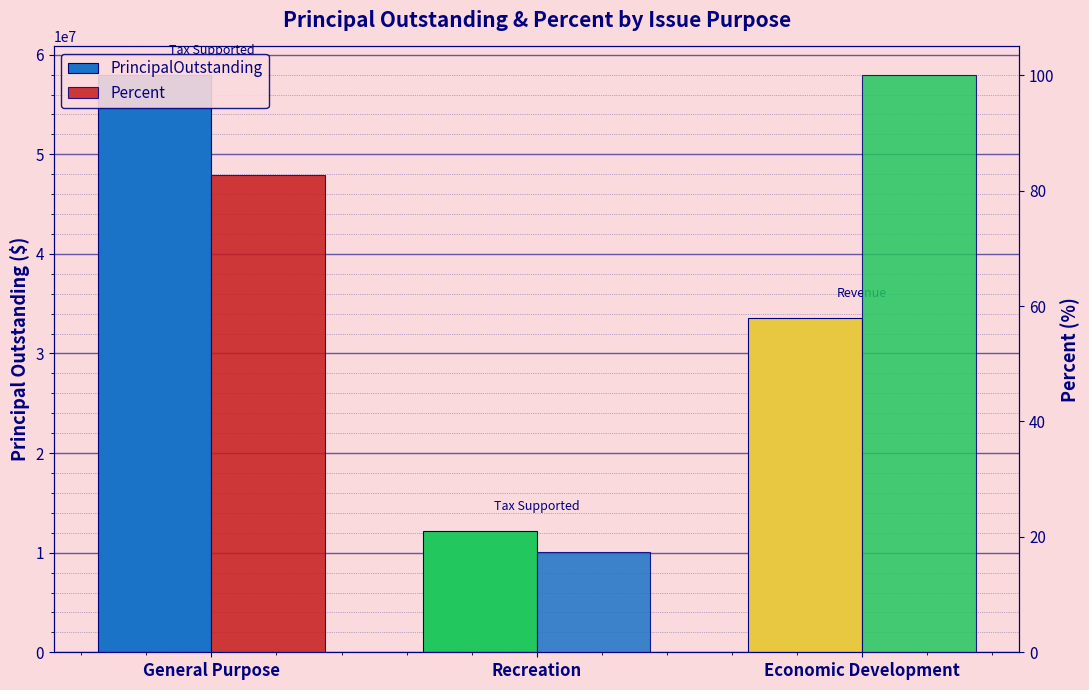

What is the value of the PrincipalOutstanding bar at the 3rd from the left?

33575000.0